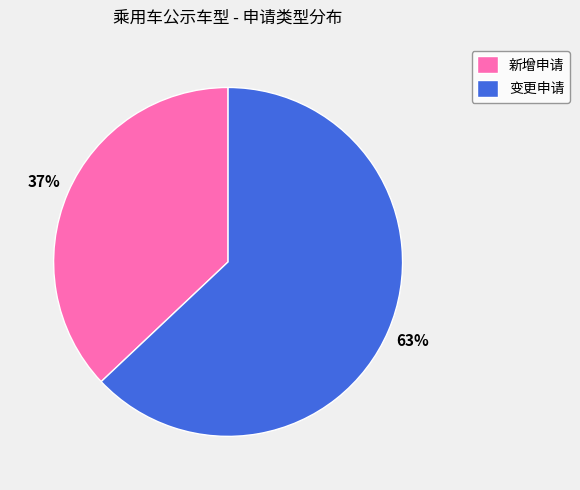

Count the number of slices in the pie.

2